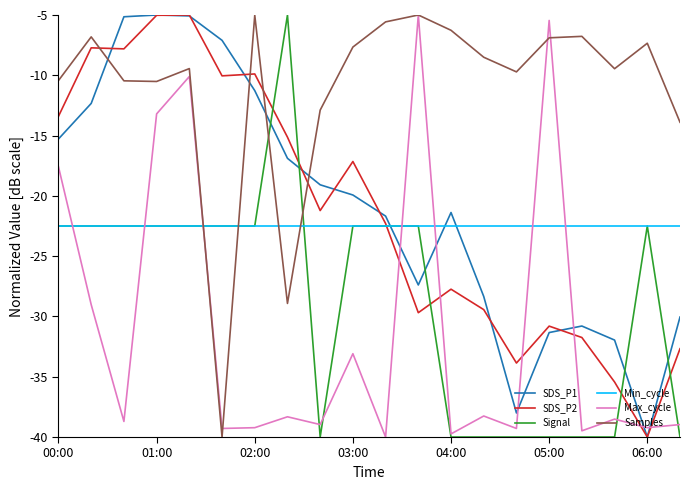

Which series has the largest total across all categories?

Samples